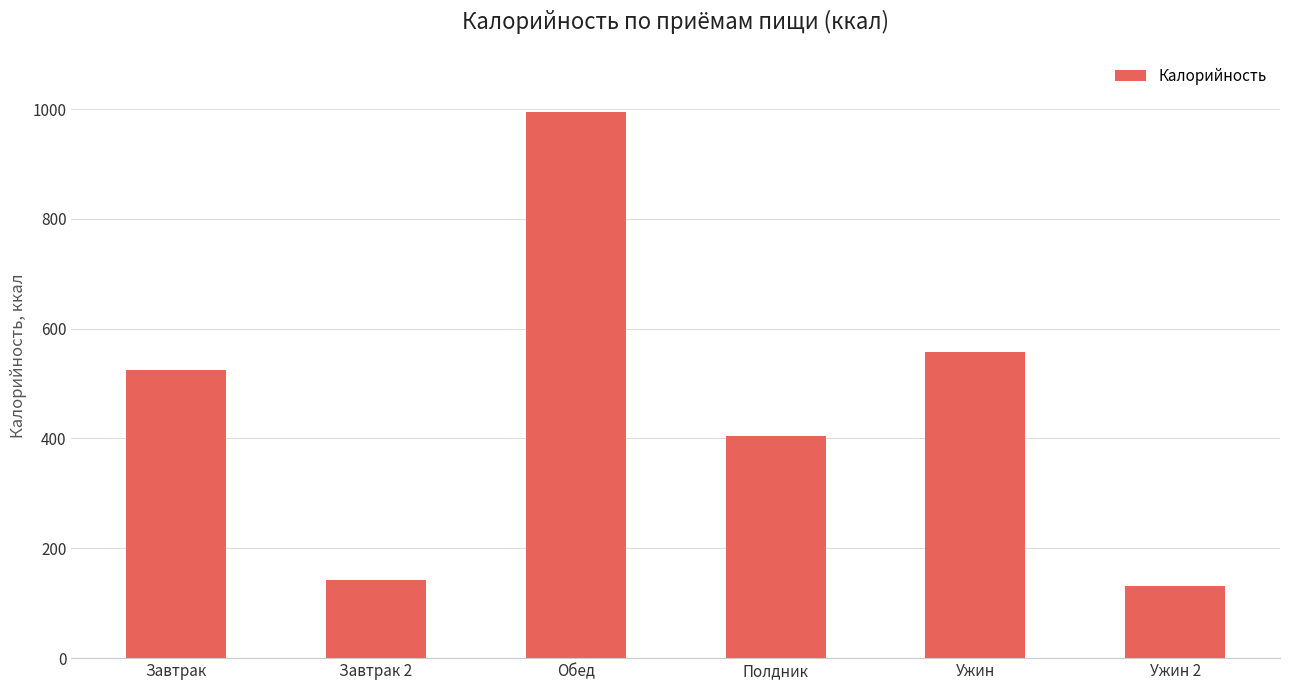

What is the label of the 1st bar from the right?

Ужин 2